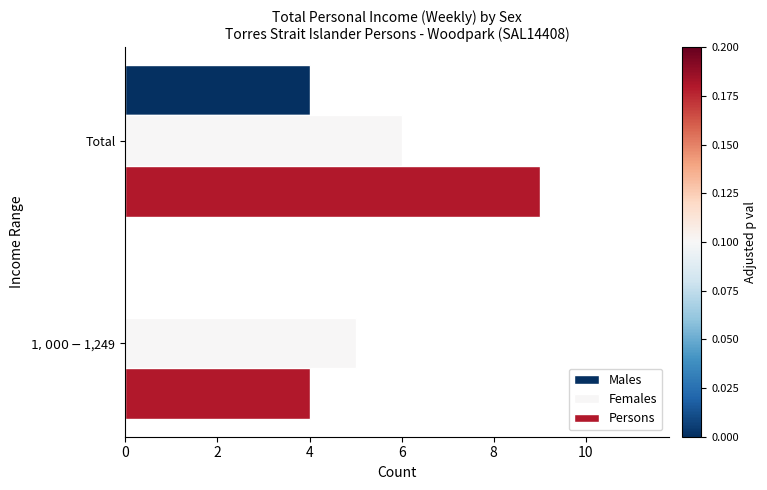

What is the maximum value for Females?

6